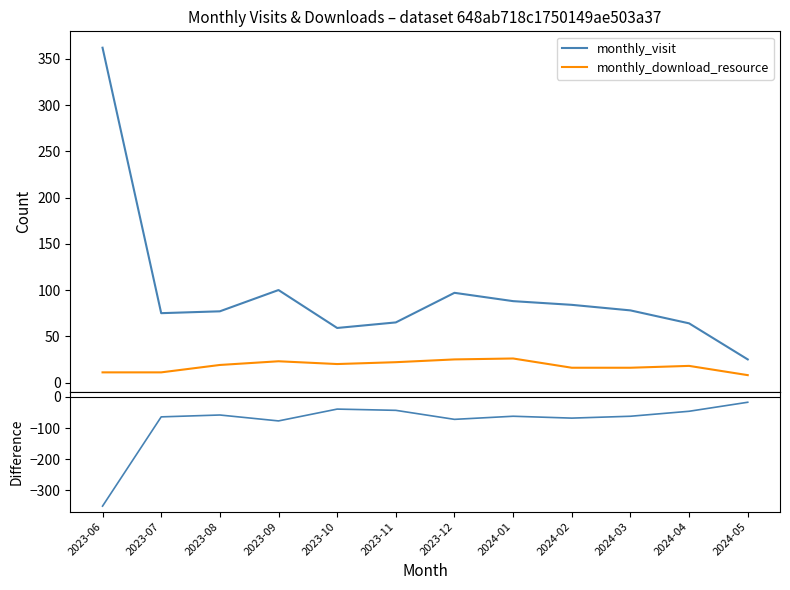

What is the value of the download − visit point at the 4th from the left?

-77